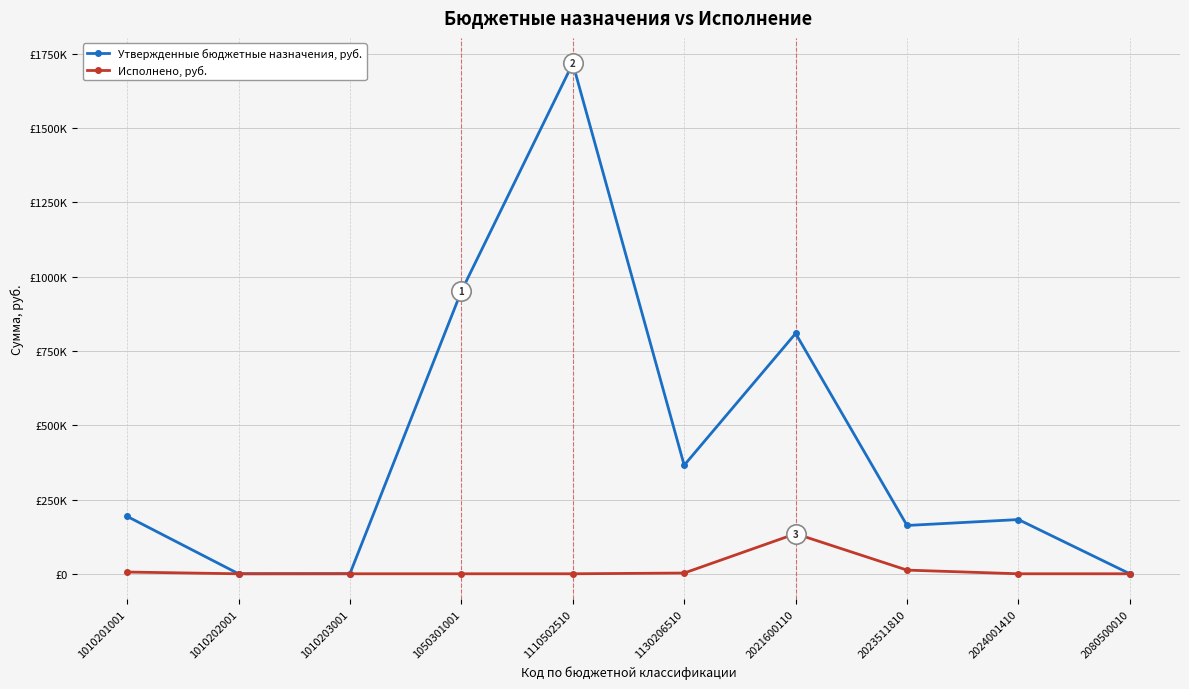

What are all the series names shown in the legend?

Утвержденные бюджетные назначения, руб., Исполнено, руб.